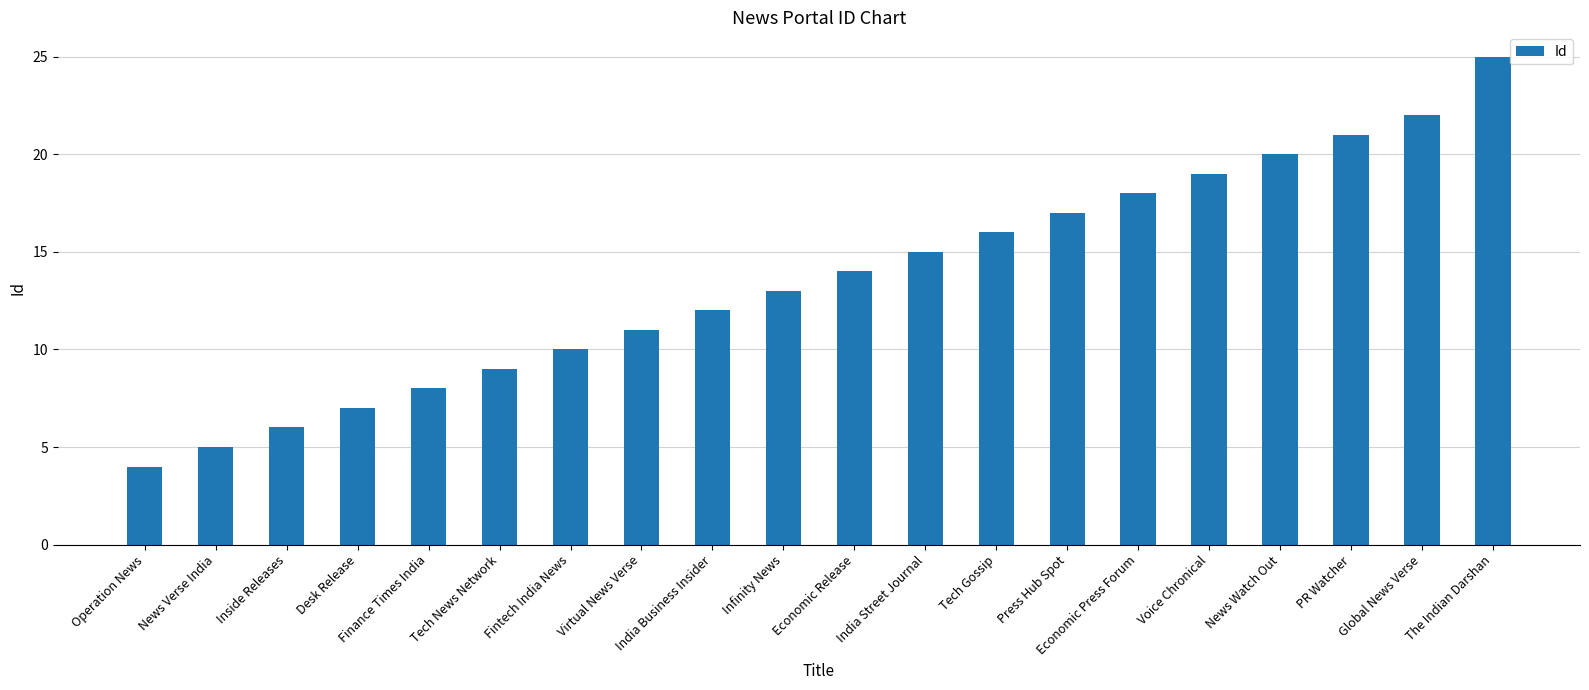

Which label corresponds to the smallest value in the chart?

Operation News